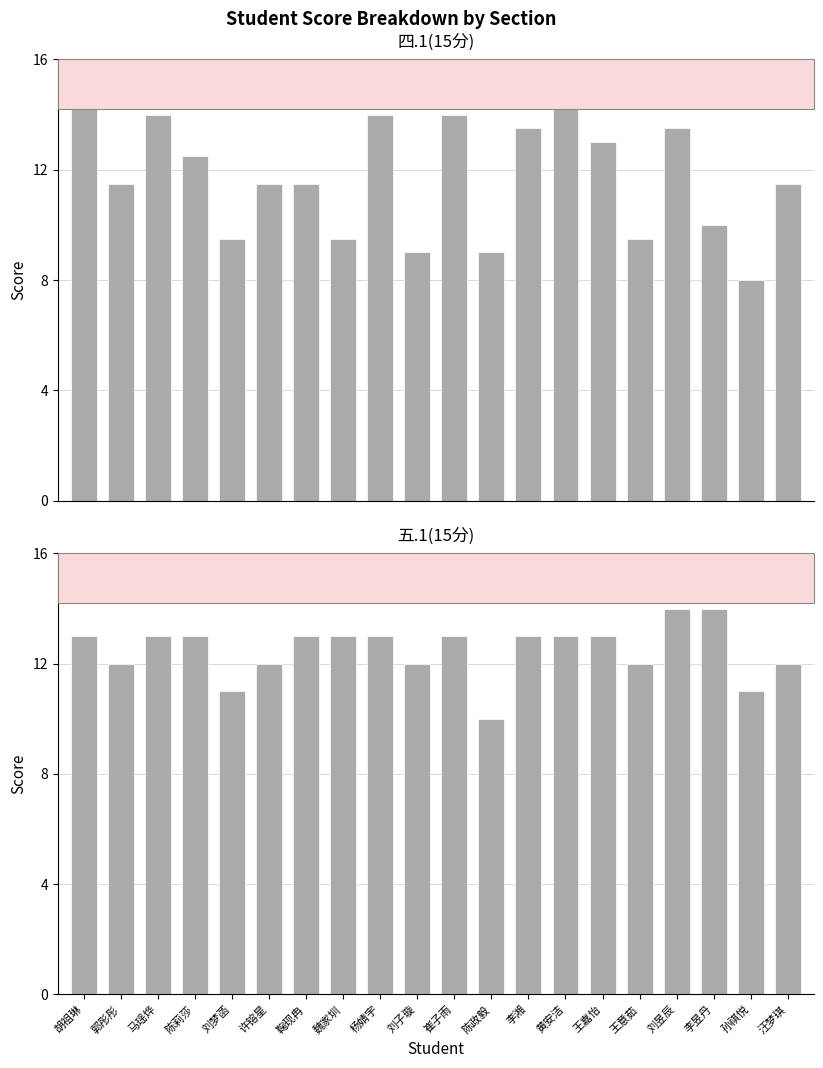

What is the value of the 四.1(15分) bar at the 12th from the left?

9.0